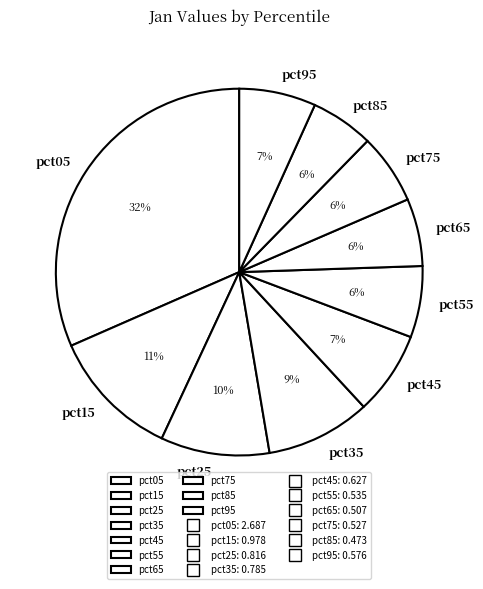

The pct75 slice represents 12% of the pie. True or false?

False